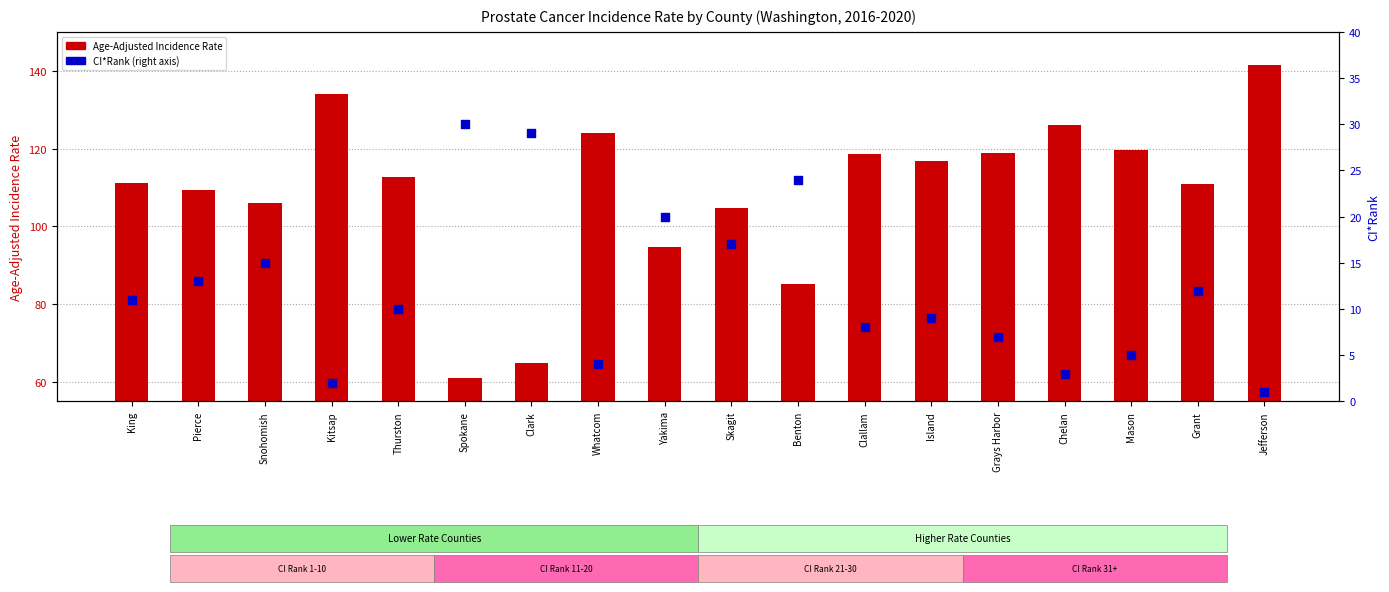

At which category is the sum across all series the highest?

Jefferson